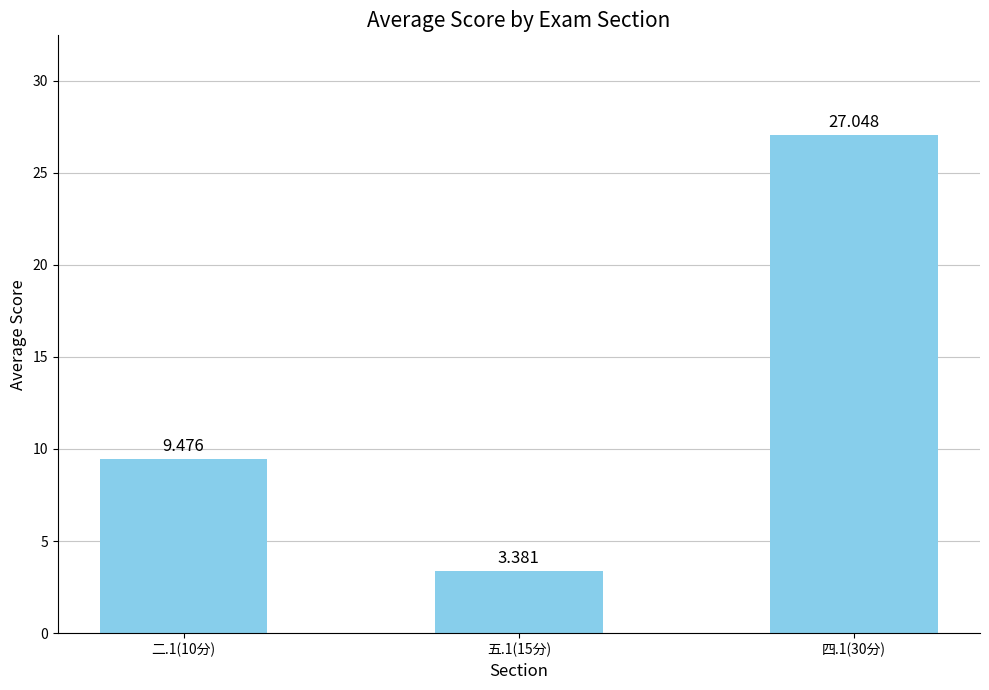

What position from the right is 五.1(15分)?

2